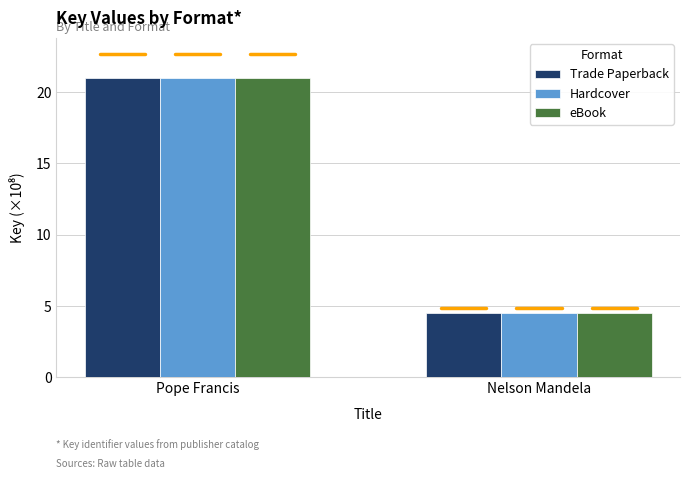

At how many categories does at least one series exceed 20?

1